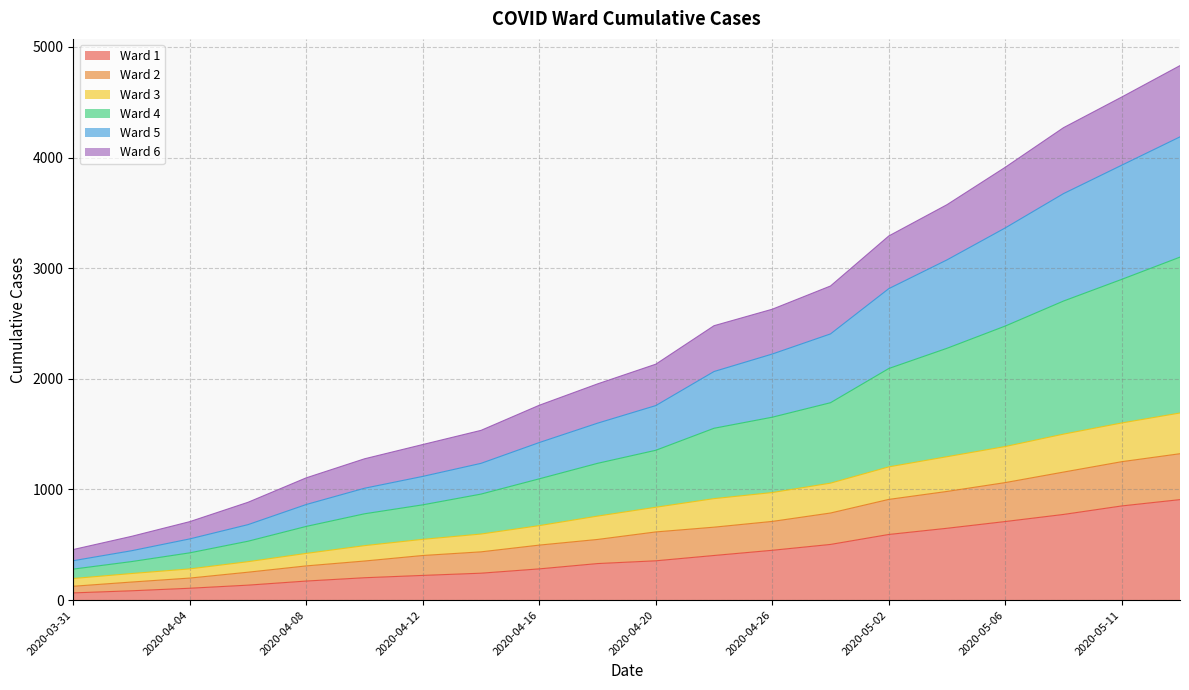

What is the total value across all series at 2020-04-20?

2132